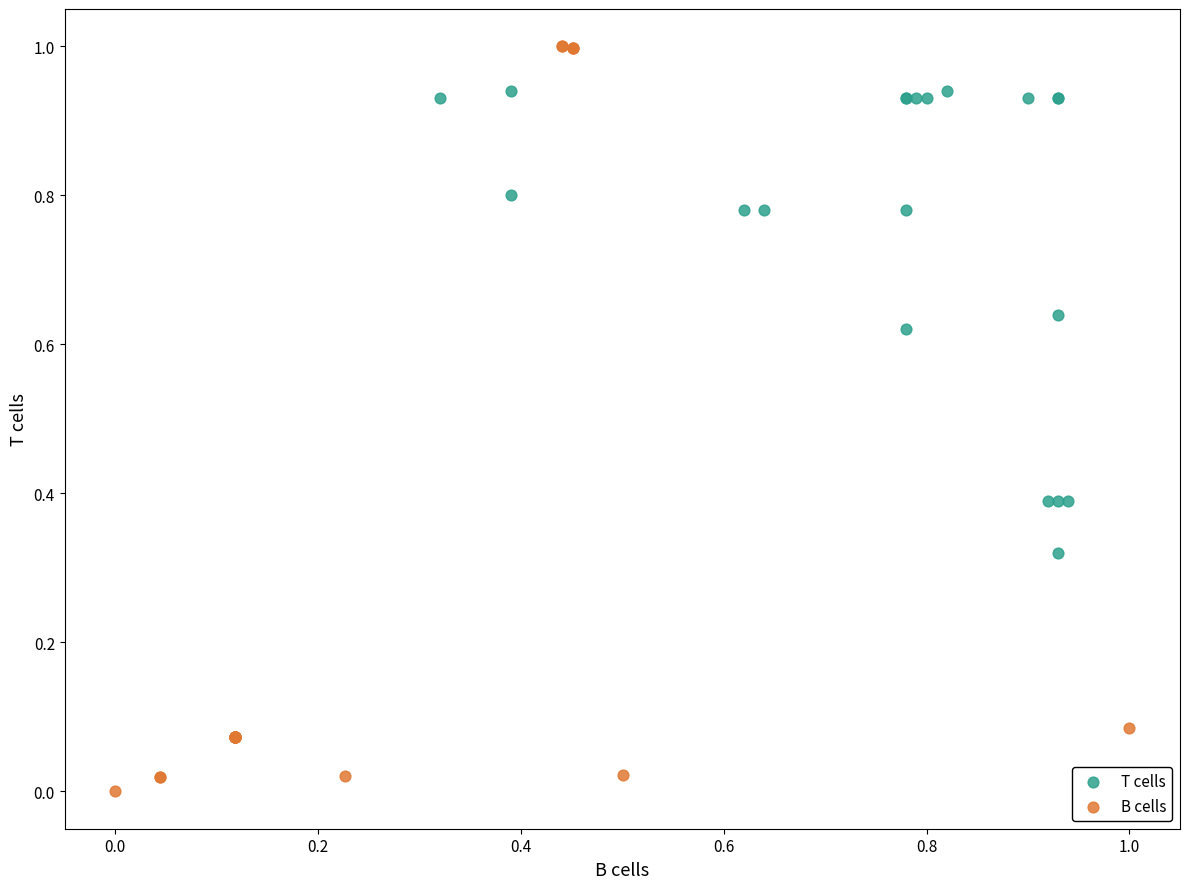

What are all the series names shown in the legend?

T cells, B cells